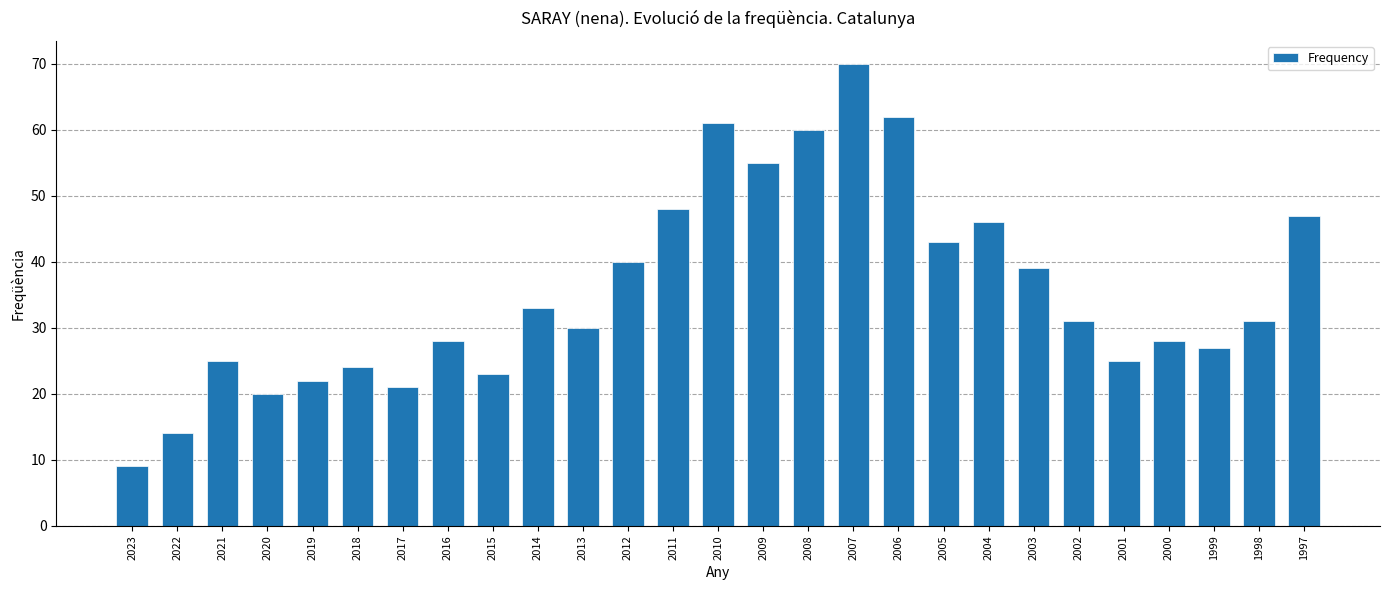

Does the chart contain stacked bars?

No